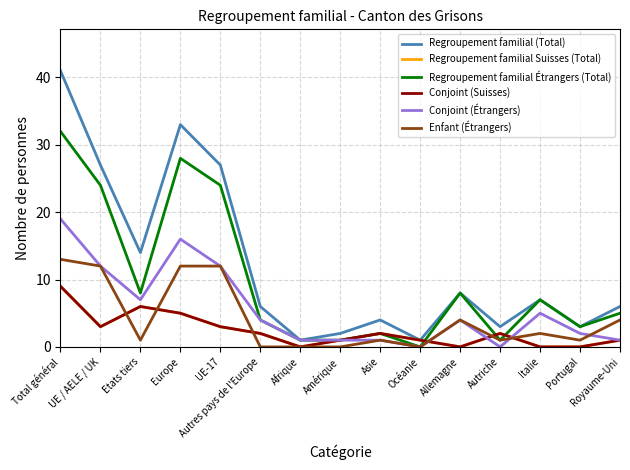

At which label is Regroupement familial Suisses (Total) closest to 4?

UE / AELE / UK